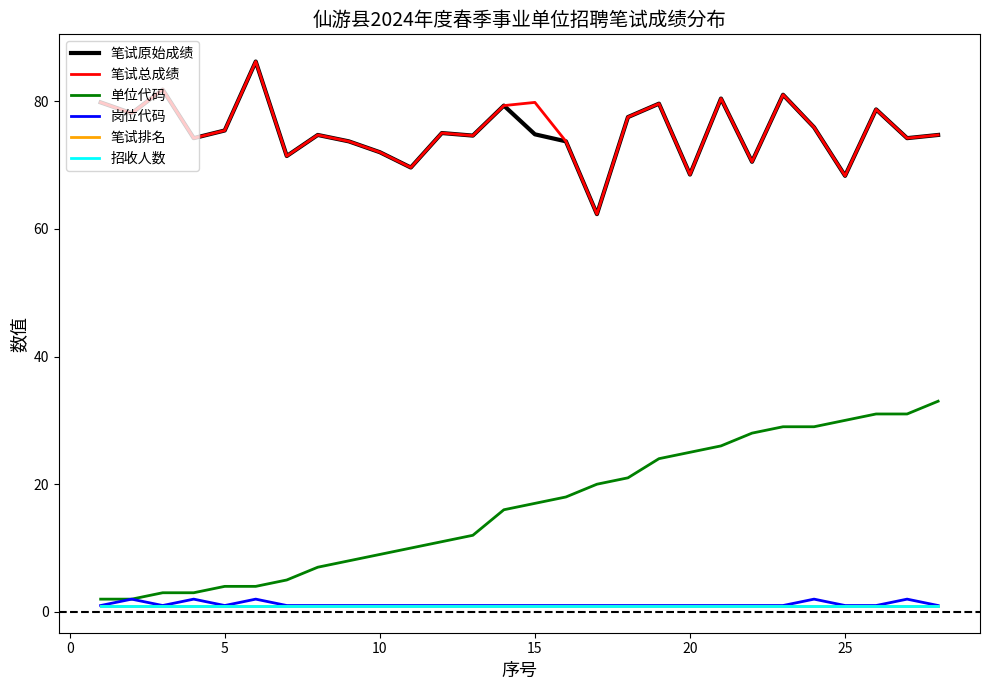

Reading left to right, extract all data points from this chart.

笔试原始成绩: 79.8	78.1	81.8	74.2	75.4	86.2	71.4	74.7	73.7	72.0	69.6	75.0	74.6	79.3	74.8	73.7	62.3	77.5	79.6	68.5	80.4	70.5	81.0	75.9	68.3	78.7	74.2	74.7
笔试总成绩: 79.8	78.1	81.8	74.2	75.4	86.2	71.4	74.7	73.7	72.0	69.6	75.0	74.6	79.3	79.8	73.7	62.3	77.5	79.6	68.5	80.4	70.5	81.0	75.9	68.3	78.7	74.2	74.7
单位代码: 2.0	2.0	3.0	3.0	4.0	4.0	5.0	7.0	8.0	9.0	10.0	11.0	12.0	16.0	17.0	18.0	20.0	21.0	24.0	25.0	26.0	28.0	29.0	29.0	30.0	31.0	31.0	33.0
岗位代码: 1.0	2.0	1.0	2.0	1.0	2.0	1.0	1.0	1.0	1.0	1.0	1.0	1.0	1.0	1.0	1.0	1.0	1.0	1.0	1.0	1.0	1.0	1.0	2.0	1.0	1.0	2.0	1.0
笔试排名: 1.0	1.0	1.0	1.0	1.0	1.0	1.0	1.0	1.0	1.0	1.0	1.0	1.0	1.0	1.0	1.0	1.0	1.0	1.0	1.0	1.0	1.0	1.0	1.0	1.0	1.0	1.0	1.0
招收人数: 1.0	1.0	1.0	1.0	1.0	1.0	1.0	1.0	1.0	1.0	1.0	1.0	1.0	1.0	1.0	1.0	1.0	1.0	1.0	1.0	1.0	1.0	1.0	1.0	1.0	1.0	1.0	1.0